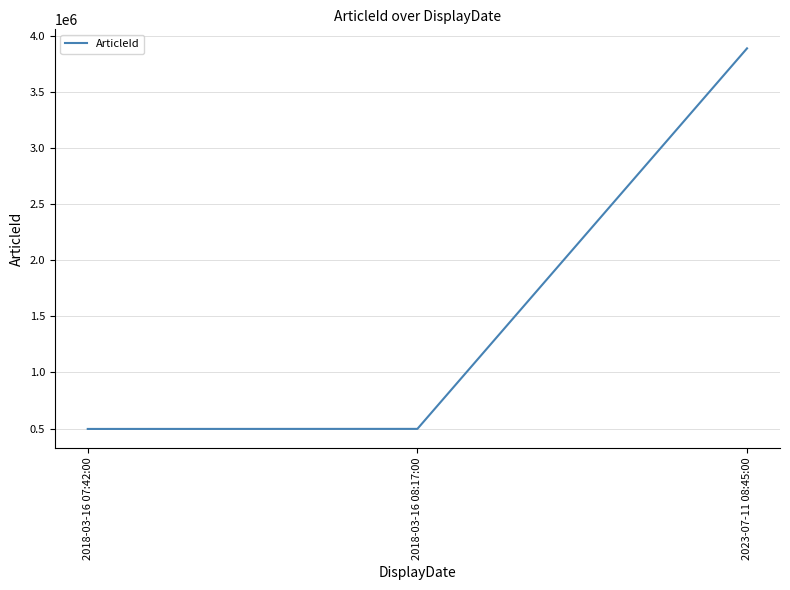

Where is the data nearest to the value 2192156?

2018-03-16 08:17:00